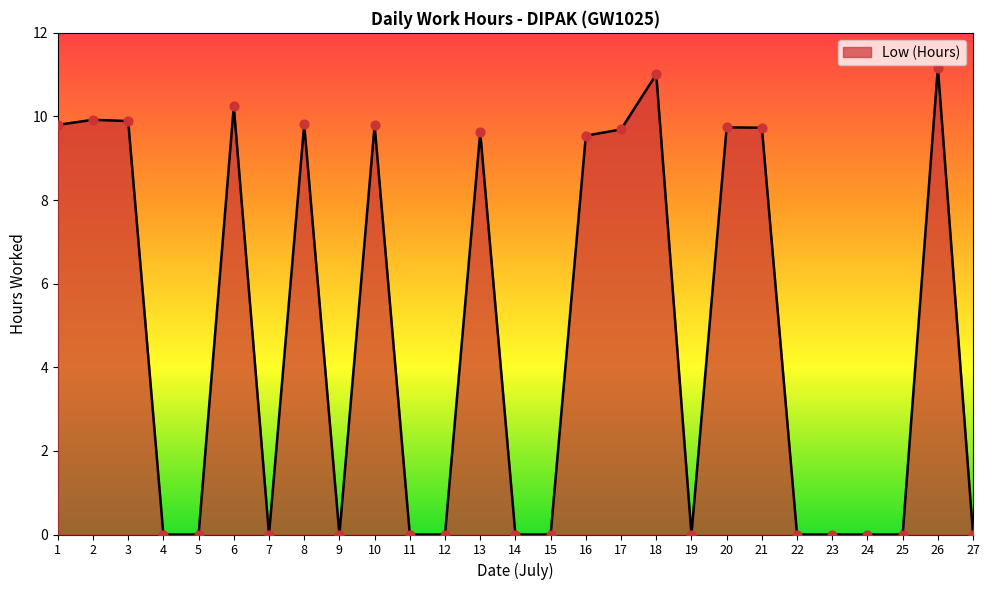

What is the change in value from 6 to 8?

-0.4